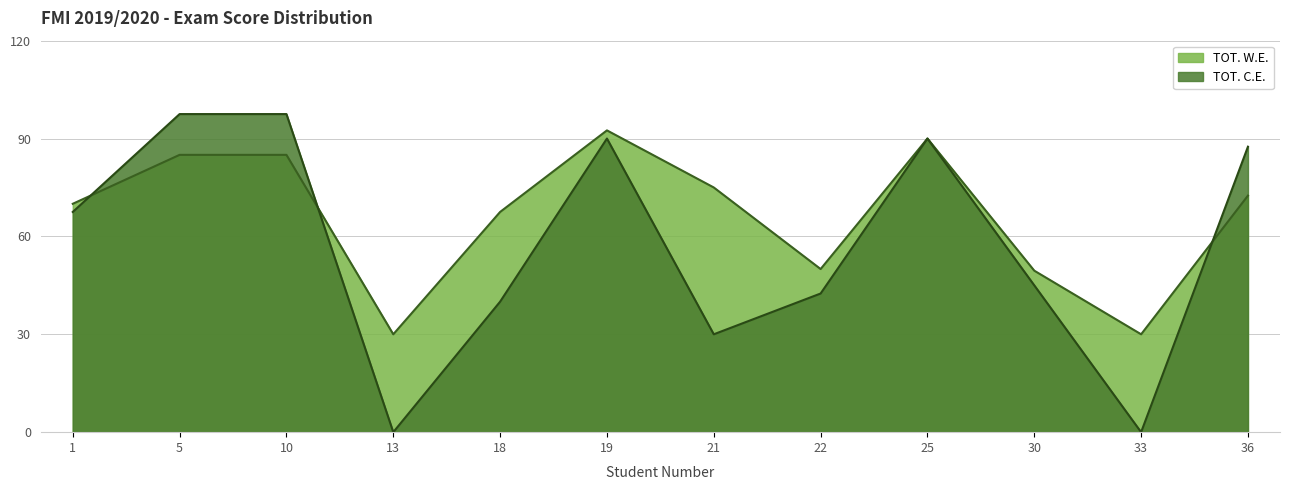

How many lines are shown in the chart?

2